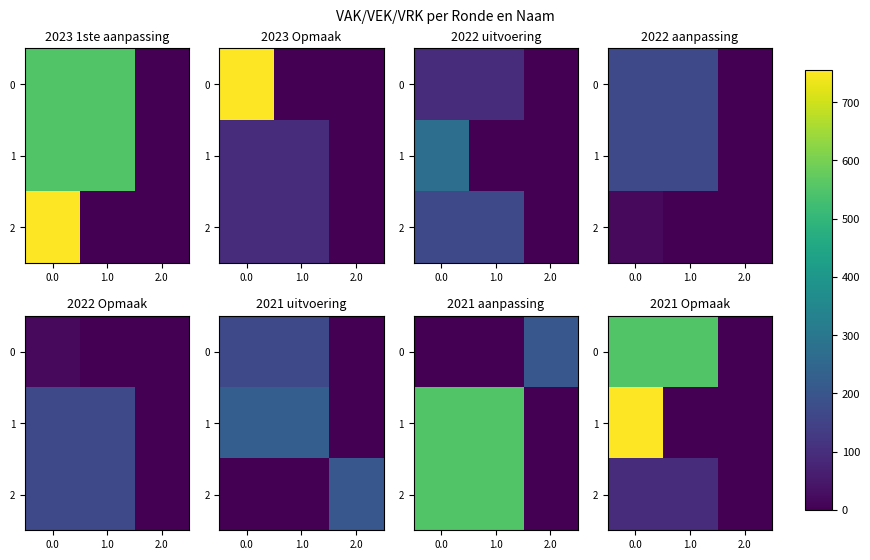

What is the total value across all series at 0.0?

1400